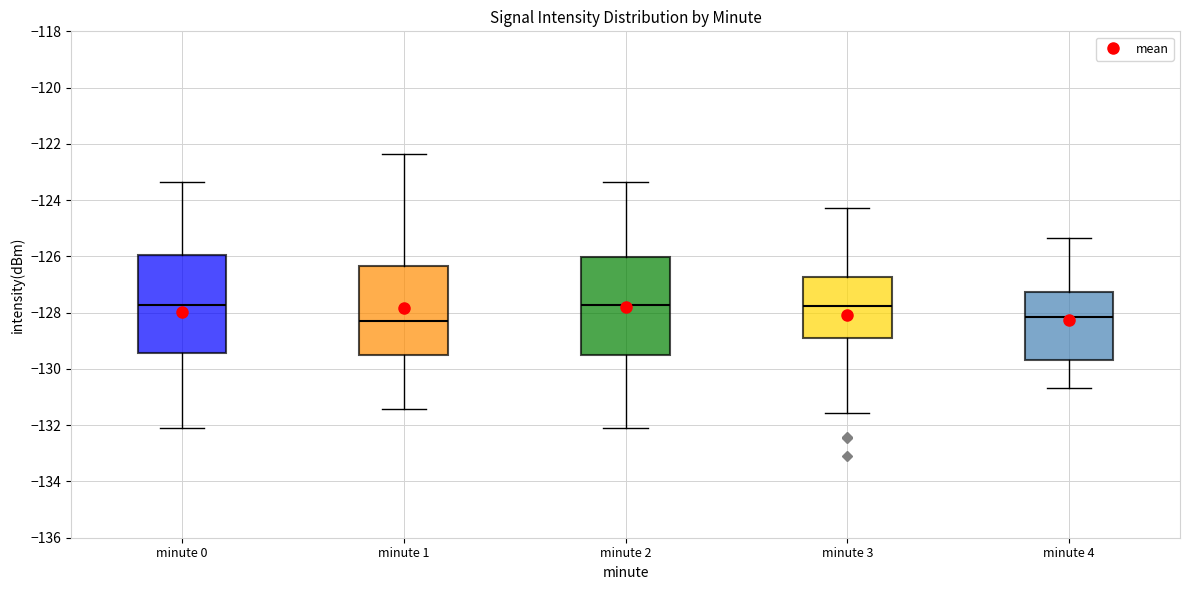

Where is the lower edge of the box for minute 0 on the y-axis? The values are not printed on the chart, so give them approximately, as read against the axis.

-129.4